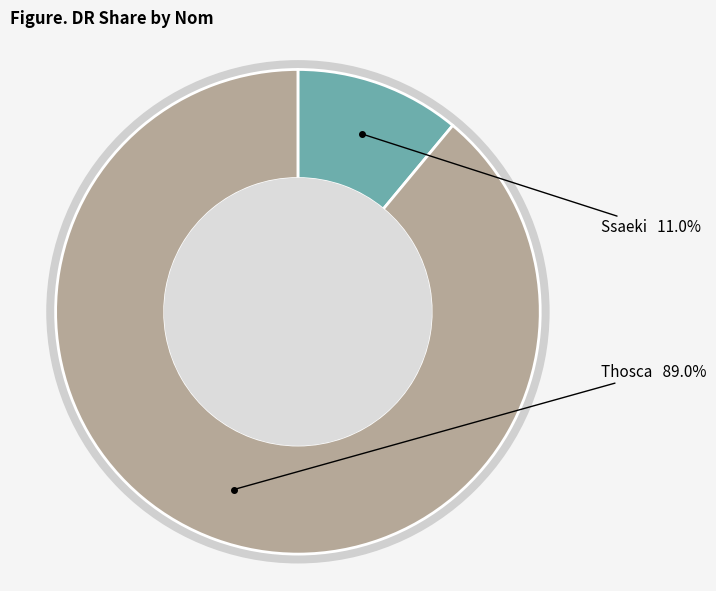

How many slices are in this pie chart?

2